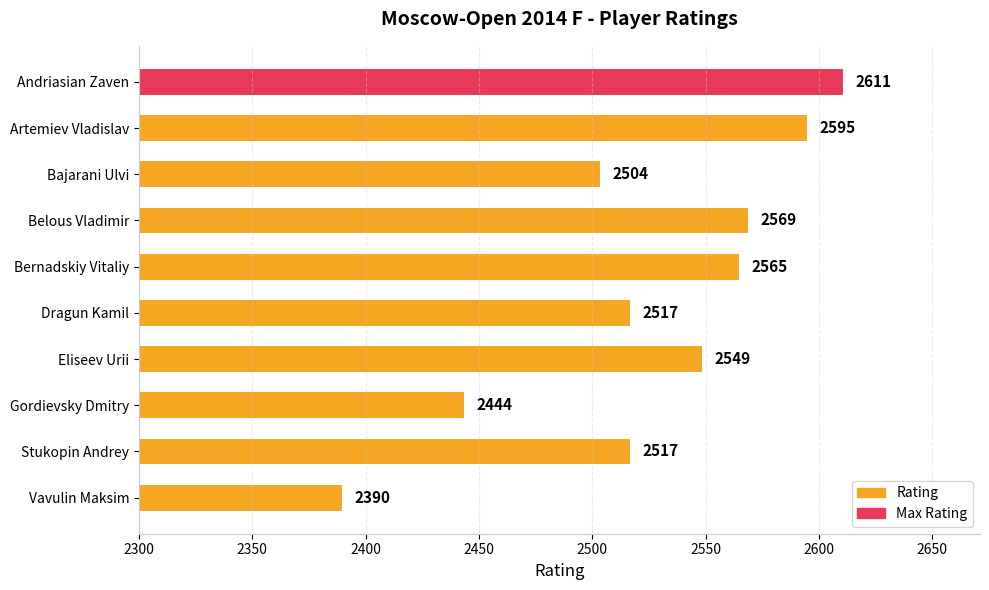

What is the label of the 3rd bar from the top?

Bajarani Ulvi